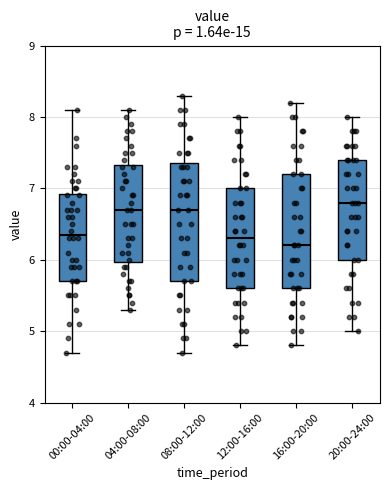

Which box has the lowest median line?

16:00-20:00